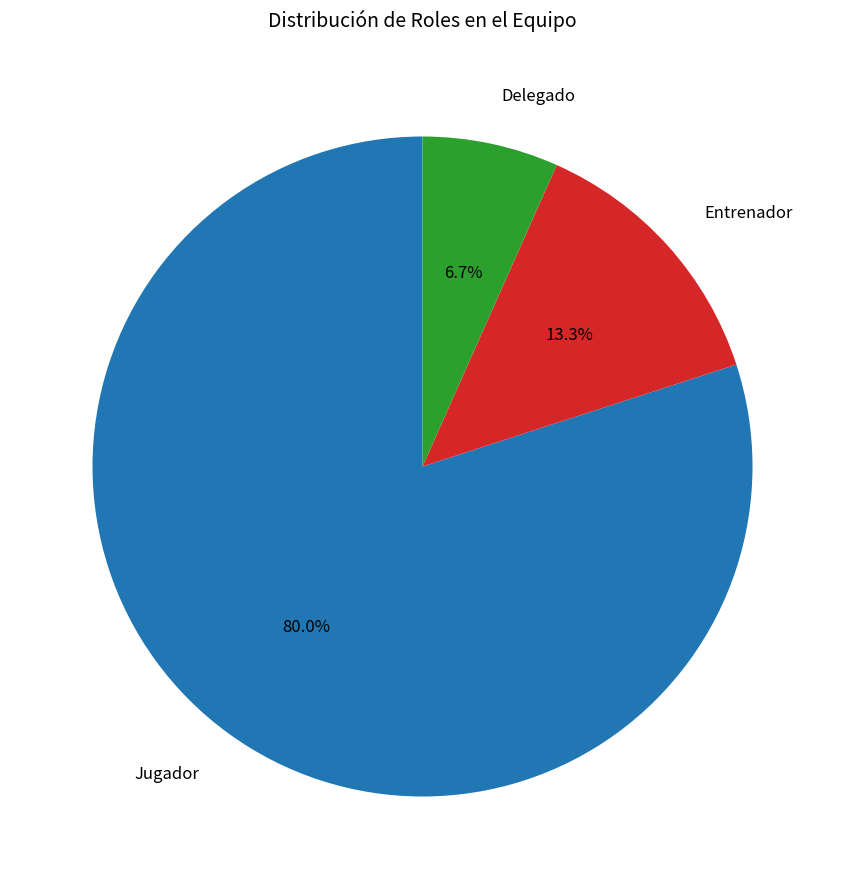

Rank the categories by value from highest to lowest.

Jugador, Entrenador, Delegado